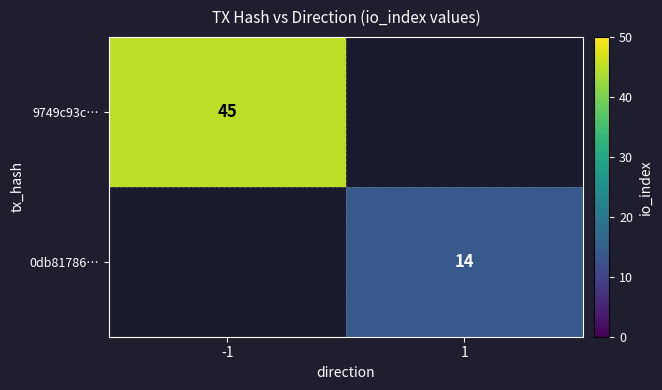

Between -1 and 1, which is larger?

-1